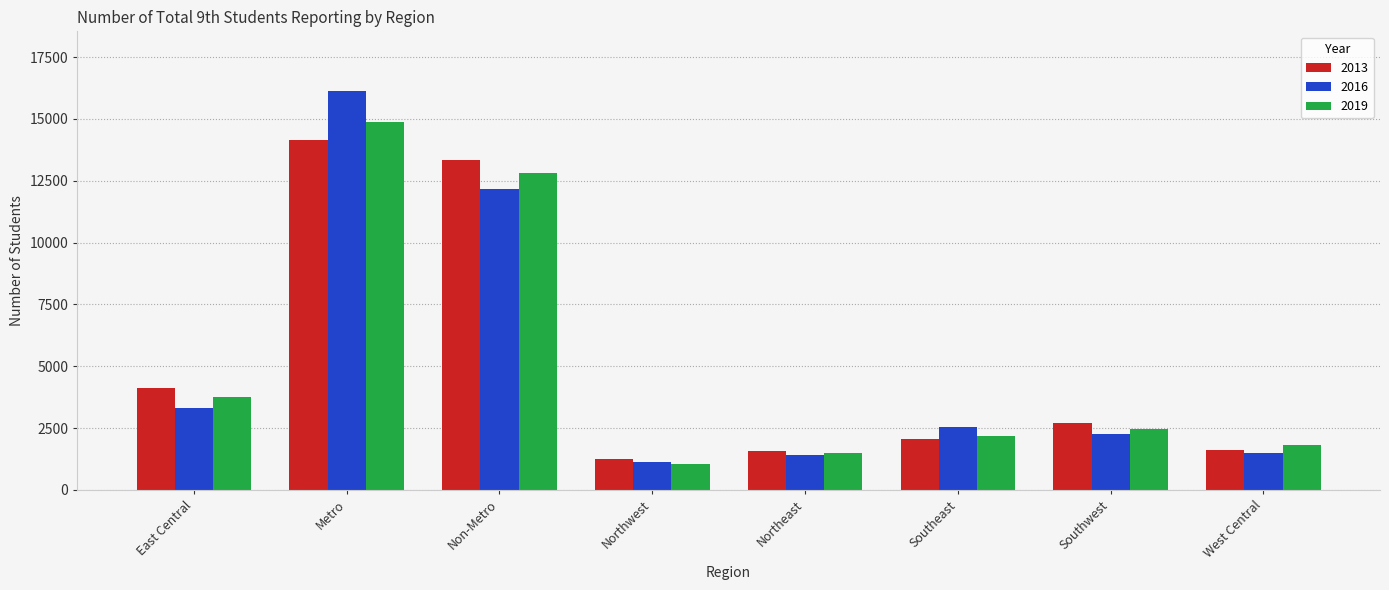

The 2016 series shows 1119 at Northwest. True or false?

True